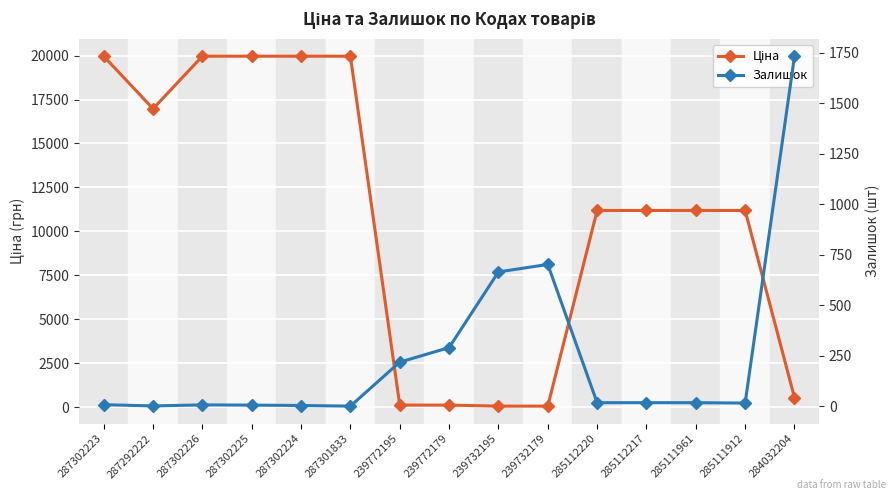

List the labels in order of Ціна value, smallest first.

239732195, 239732179, 239772195, 239772179, 284032204, 285112220, 285112217, 285111961, 285111912, 287292222, 287302223, 287302226, 287302225, 287302224, 287301833